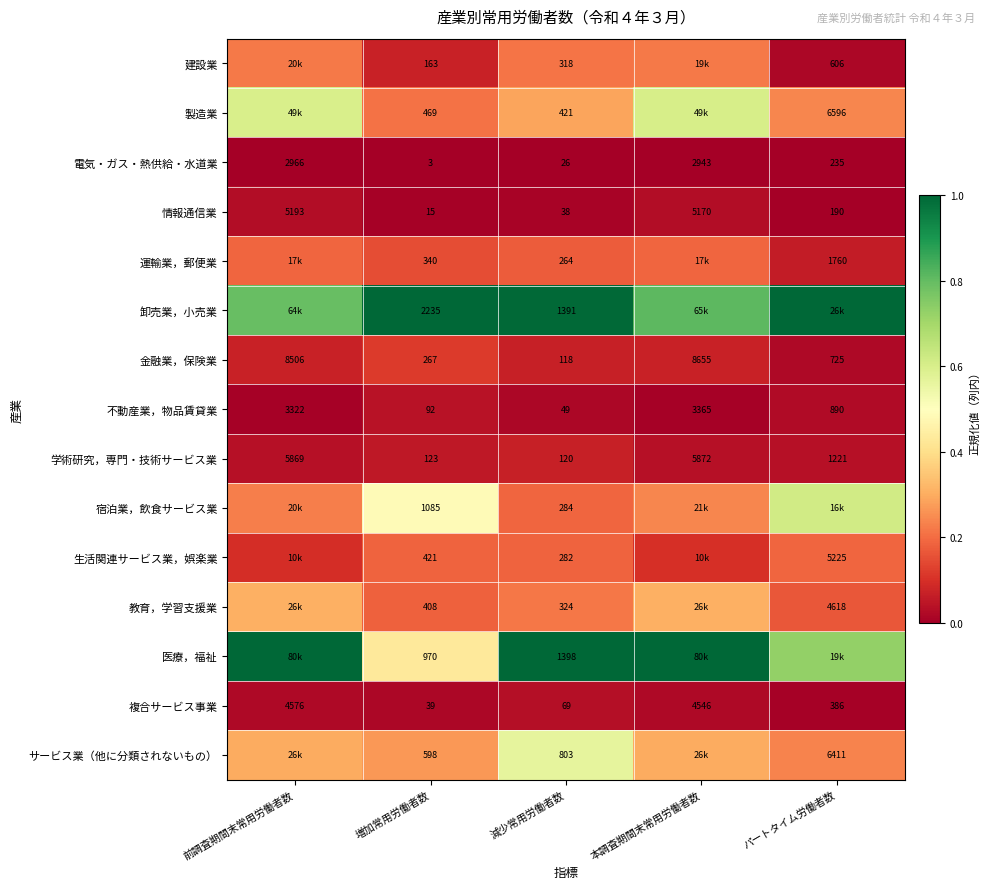

What is the maximum value shown in the chart?

1.0